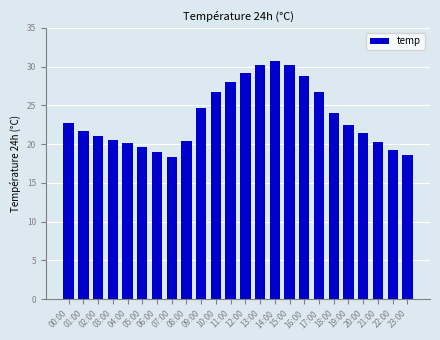

What is the approximate value at 02:00?

21.0